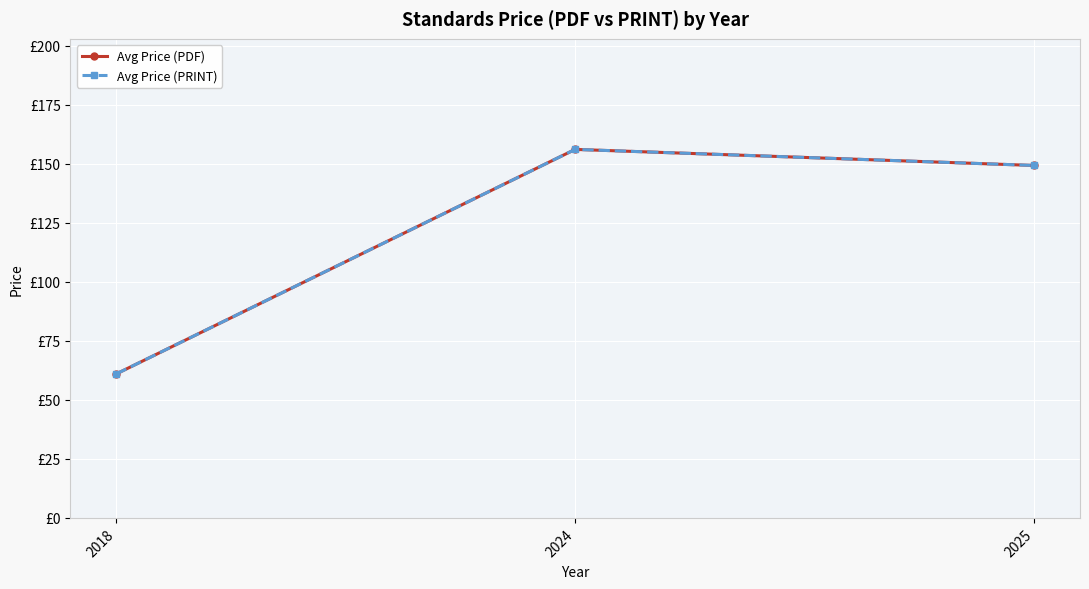

What is the value of the Avg Price (PRINT) point at the 1st from the left?

61.0